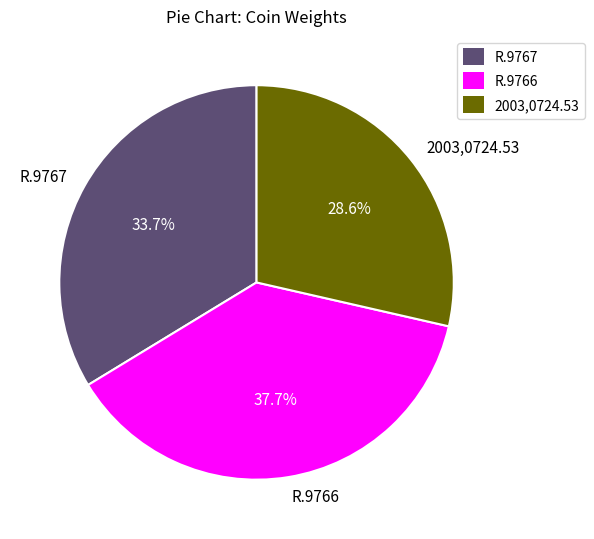

The 2003,0724.53 slice represents 29% of the pie. True or false?

True